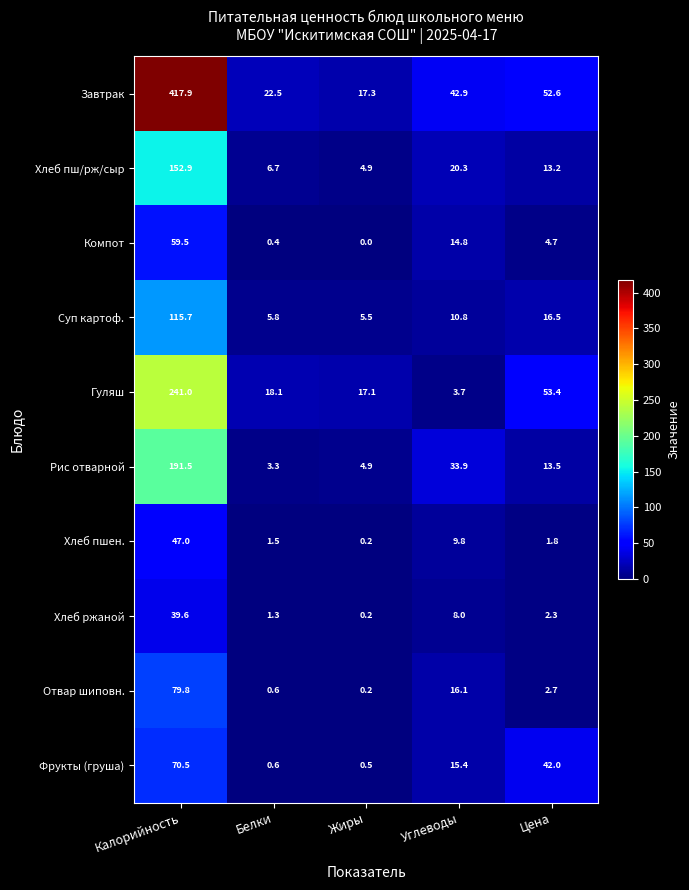

At Цена, list the series in order from largest to smallest.

Гуляш, Завтрак, Фрукты (груша), Суп картоф., Рис отварной, Хлеб пш/рж/сыр, Компот, Отвар шиповн., Хлеб ржаной, Хлеб пшен.